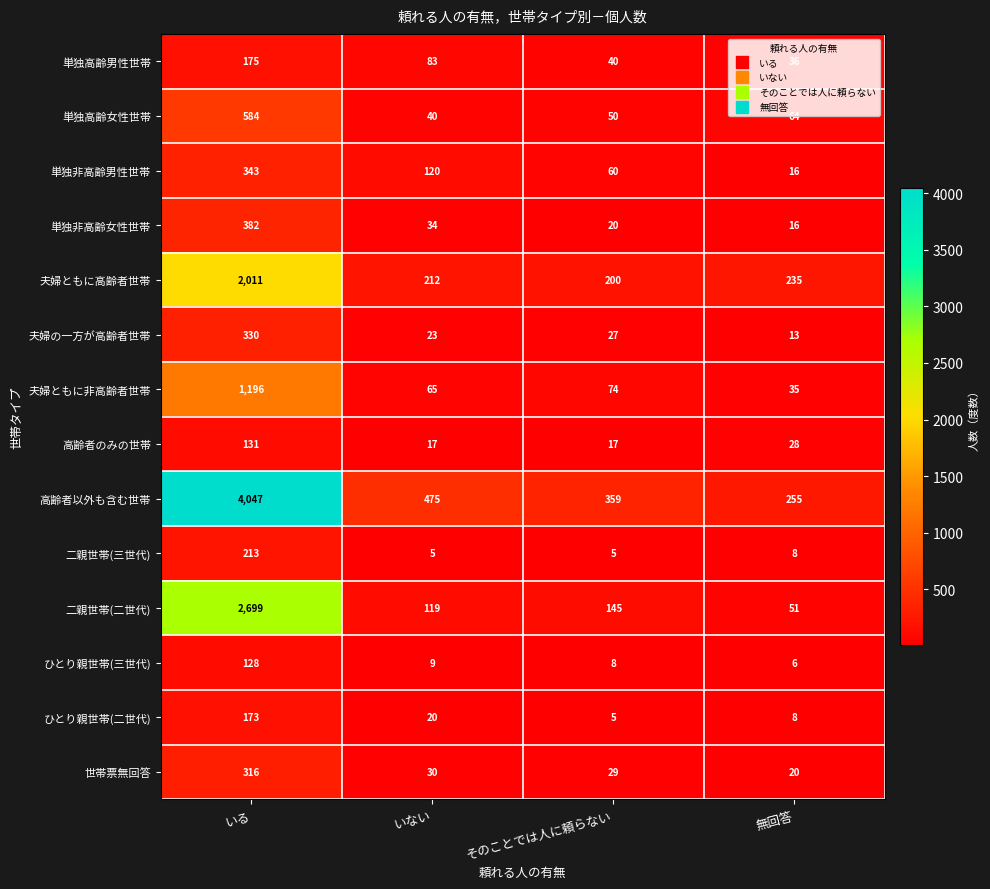

Which series has the widest spread of values?

高齢者以外も含む世帯